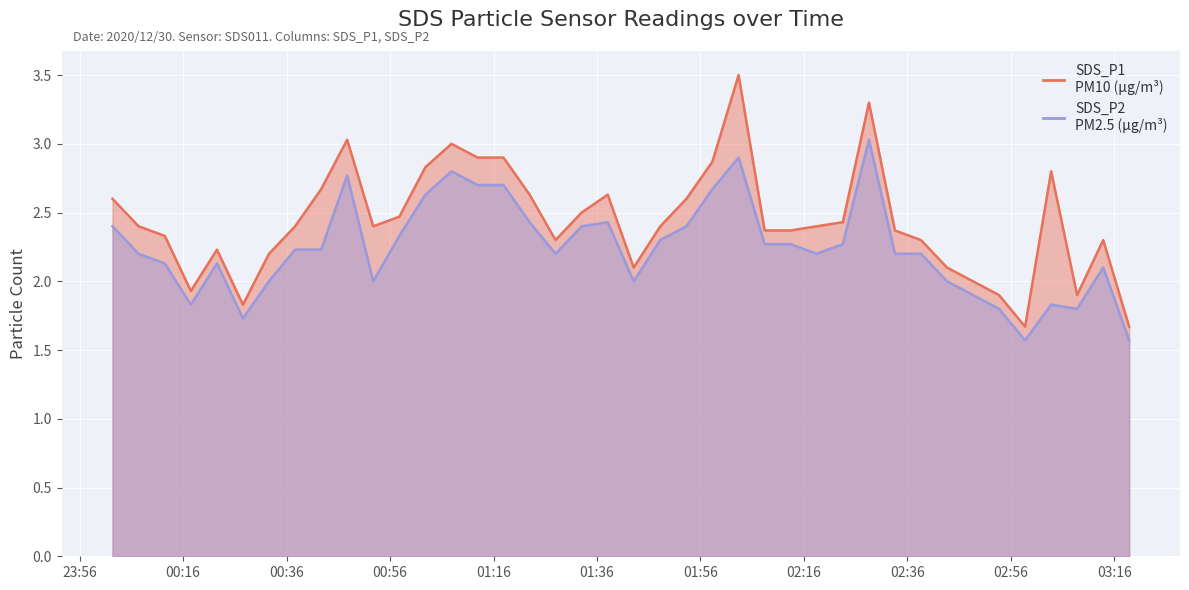

What position from the left is 2020/12/30 02:48:41?

34